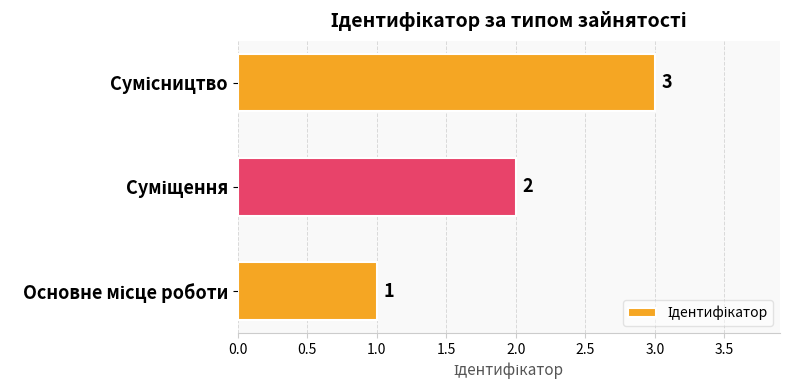

Does the chart contain any negative values?

No